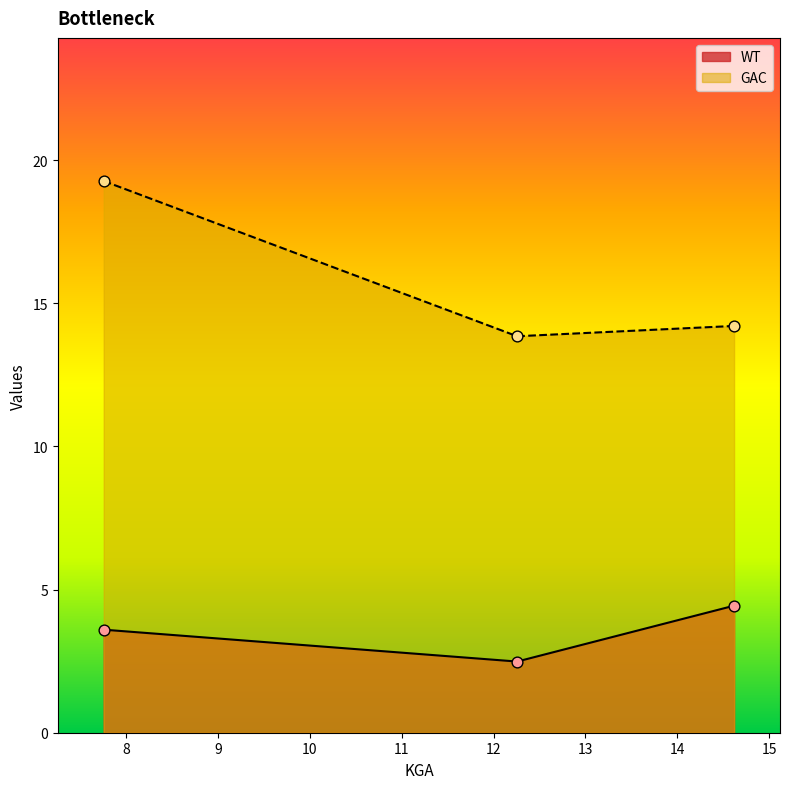

What is the total value across all series at 7.755206?

22.9